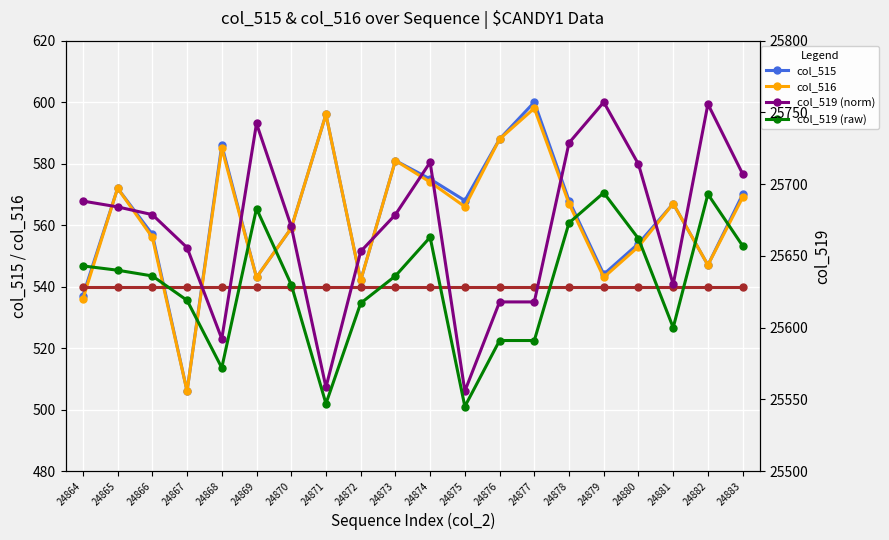

At which label is col_519 (norm) closest to 553?

24867